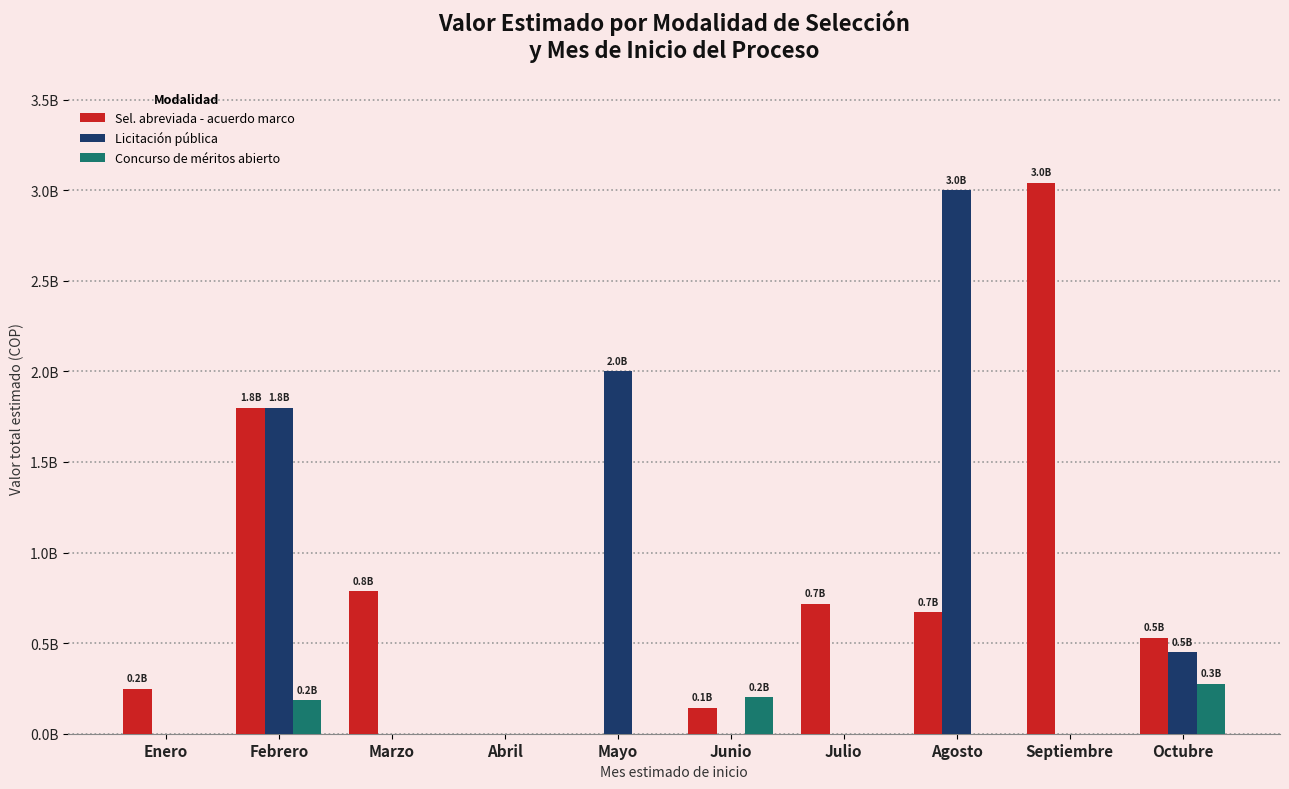

What is the greatest value displayed?

3040677143